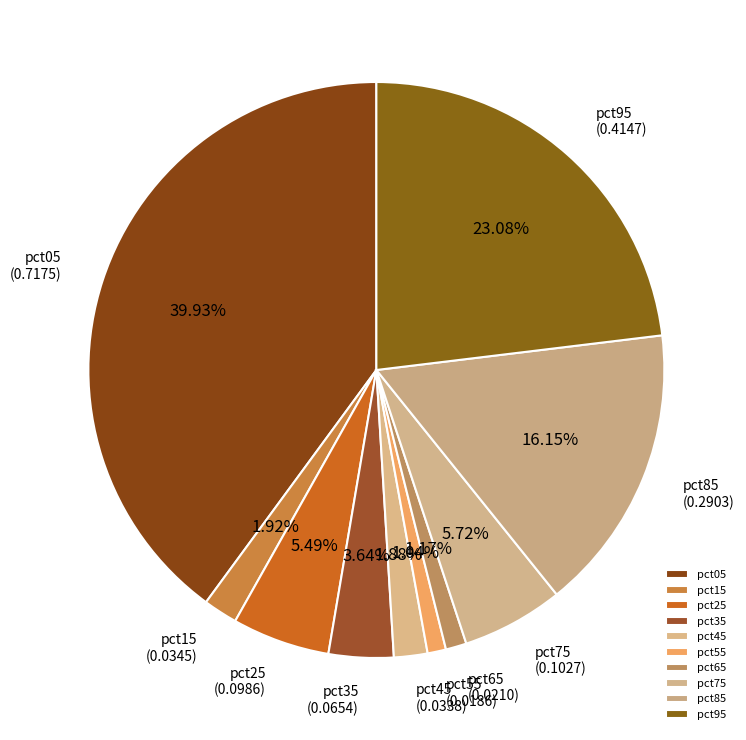

The pct25 slice represents 13% of the pie. True or false?

False